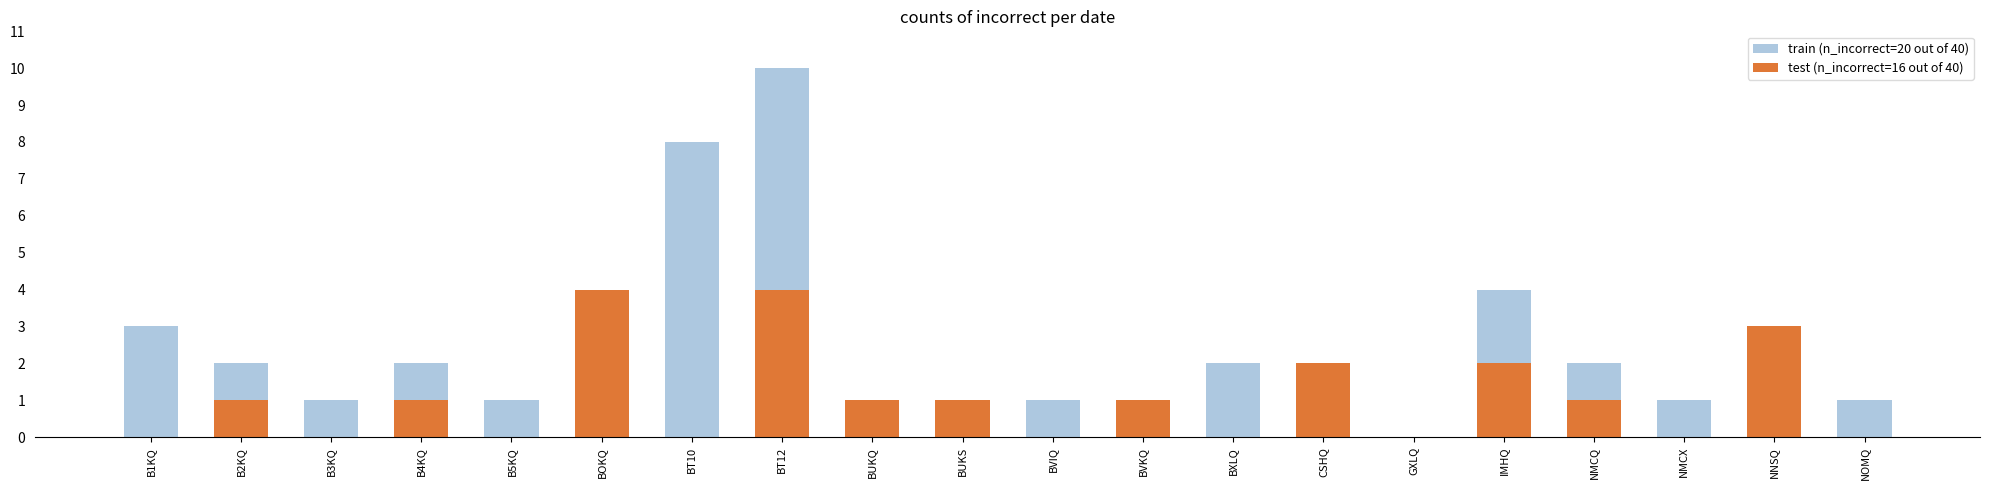

Rank the categories by test (n_incorrect=16 out of 40) value from highest to lowest.

BOKQ, BT12, NNSQ, CSHQ, IMHQ, B2KQ, B4KQ, BUKQ, BUKS, BVKQ, NMCQ, B1KQ, B3KQ, B5KQ, BT10, BVIQ, BXLQ, GXLQ, NMCX, NOMQ